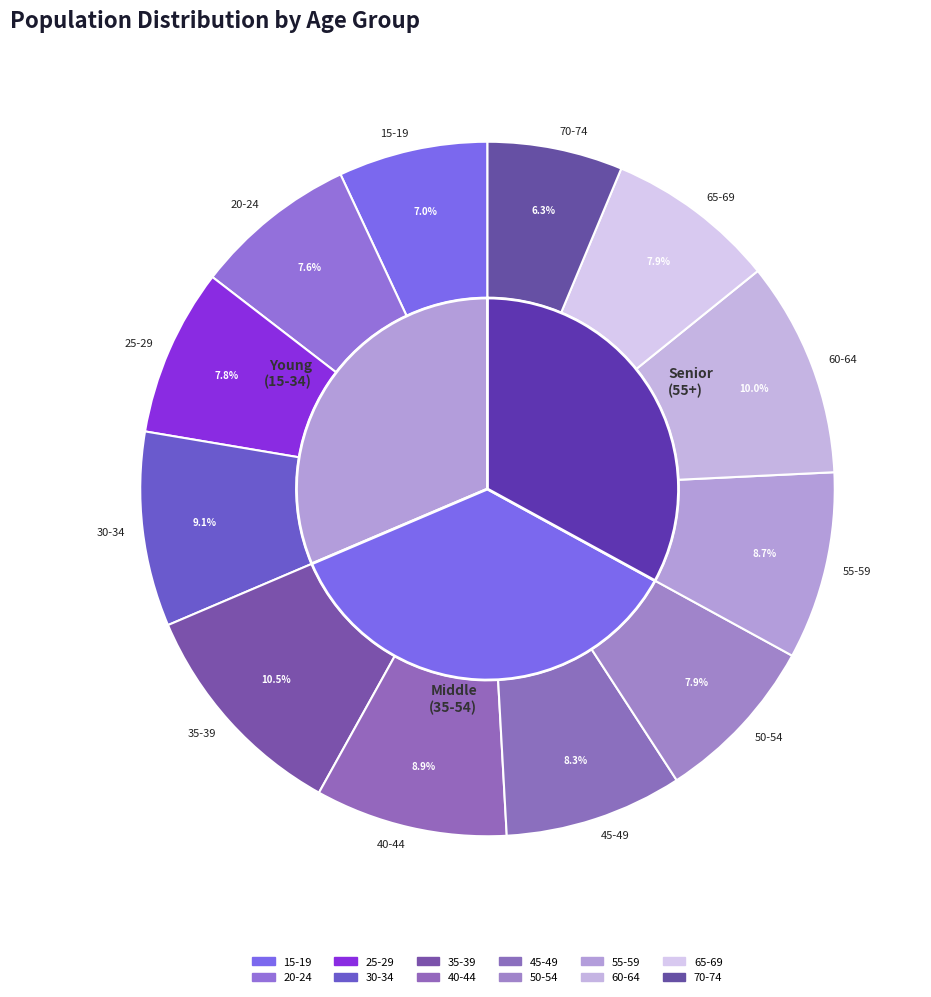

What percentage do 55-59 and 25-29 together represent?

16.5%